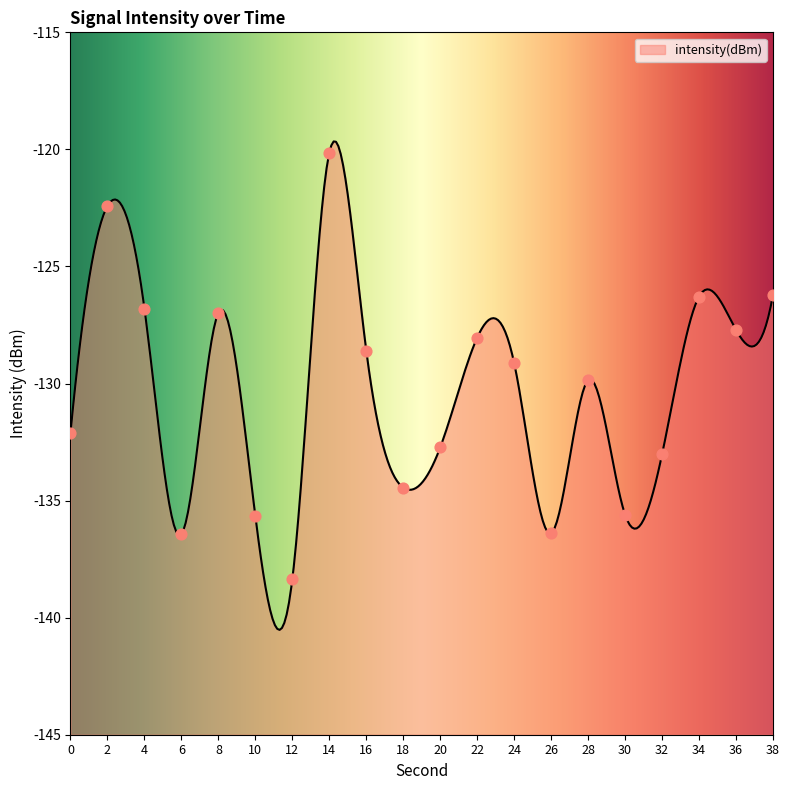

Between 20 and 2, which is larger?

2